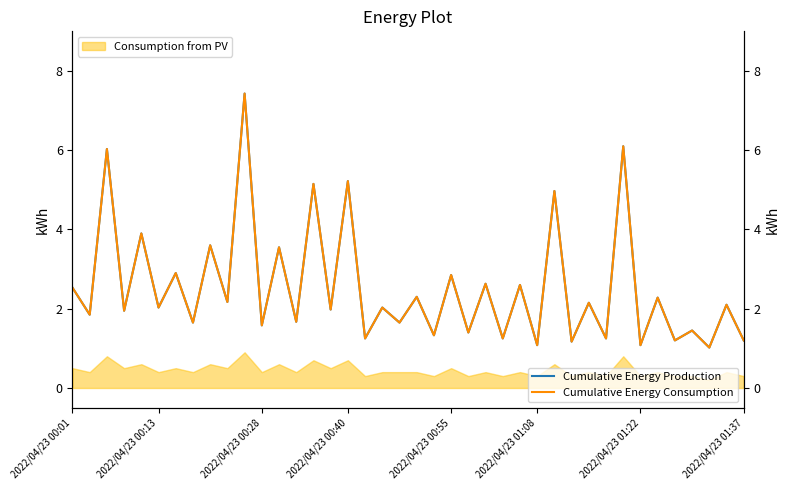

Reading right to left, list all the values displayed in this chart.

Cumulative Energy Production: 1.2	2.1	1.0	1.4	1.2	2.3	1.1	6.1	1.2	2.1	1.2	5.0	1.1	2.6	1.2	2.6	1.4	2.9	1.3	2.3	1.6	2.0	1.2	5.2	2.0	5.2	1.7	3.5	1.6	7.4	2.2	3.6	1.6	2.9	2.0	3.9	1.9	6.0	1.9	2.5
Cumulative Energy Consumption: 1.2	2.1	1.0	1.4	1.2	2.3	1.1	6.1	1.2	2.1	1.2	5.0	1.1	2.6	1.2	2.6	1.4	2.9	1.3	2.3	1.6	2.0	1.2	5.2	2.0	5.2	1.7	3.5	1.6	7.4	2.2	3.6	1.6	2.9	2.0	3.9	1.9	6.0	1.9	2.5